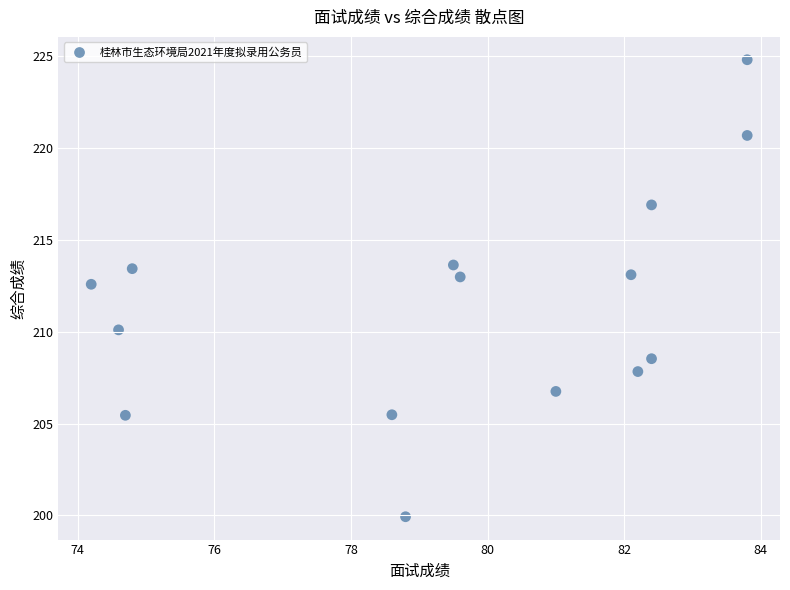

What Y value in the scatter plot is closest to 212?

212.6